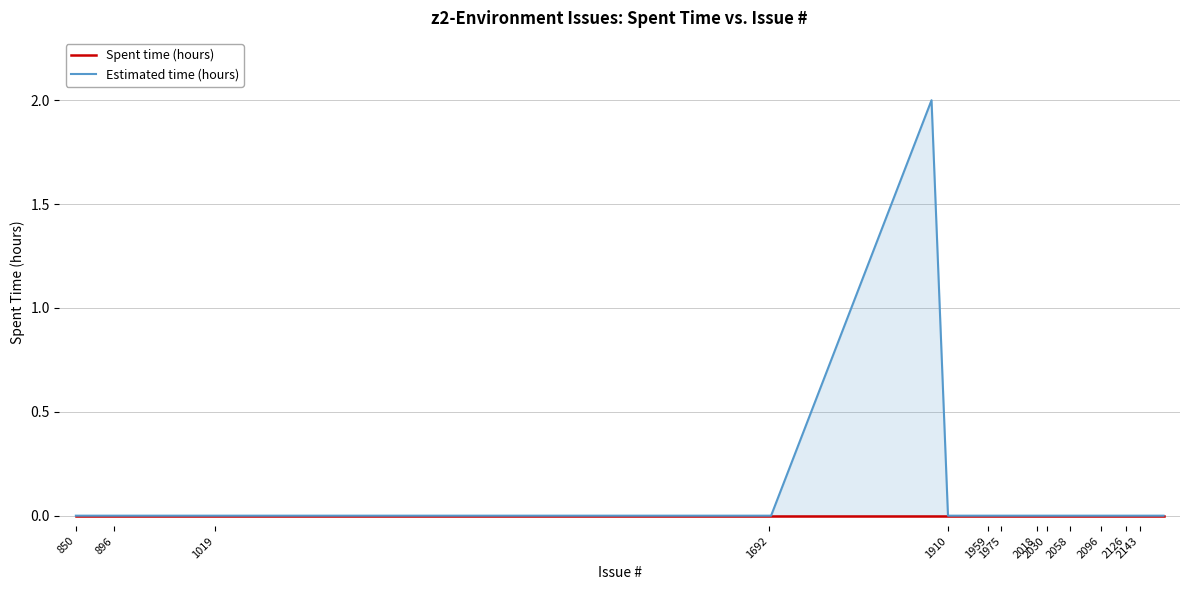

Reading left to right, extract all data points from this chart.

Spent time (hours): 0	0	0	0	0	0	0	0	0	0	0	0	0	0	0	0	0	0	0	0	0	0	0	0	0	0	0	0	0	0	0	0	0	0	0	0	0	0	0
Estimated time (hours): 0	0	0	0	0	0	0	0	0	0	0	2	0	0	0	0	0	0	0	0	0	0	0	0	0	0	0	0	0	0	0	0	0	0	0	0	0	0	0